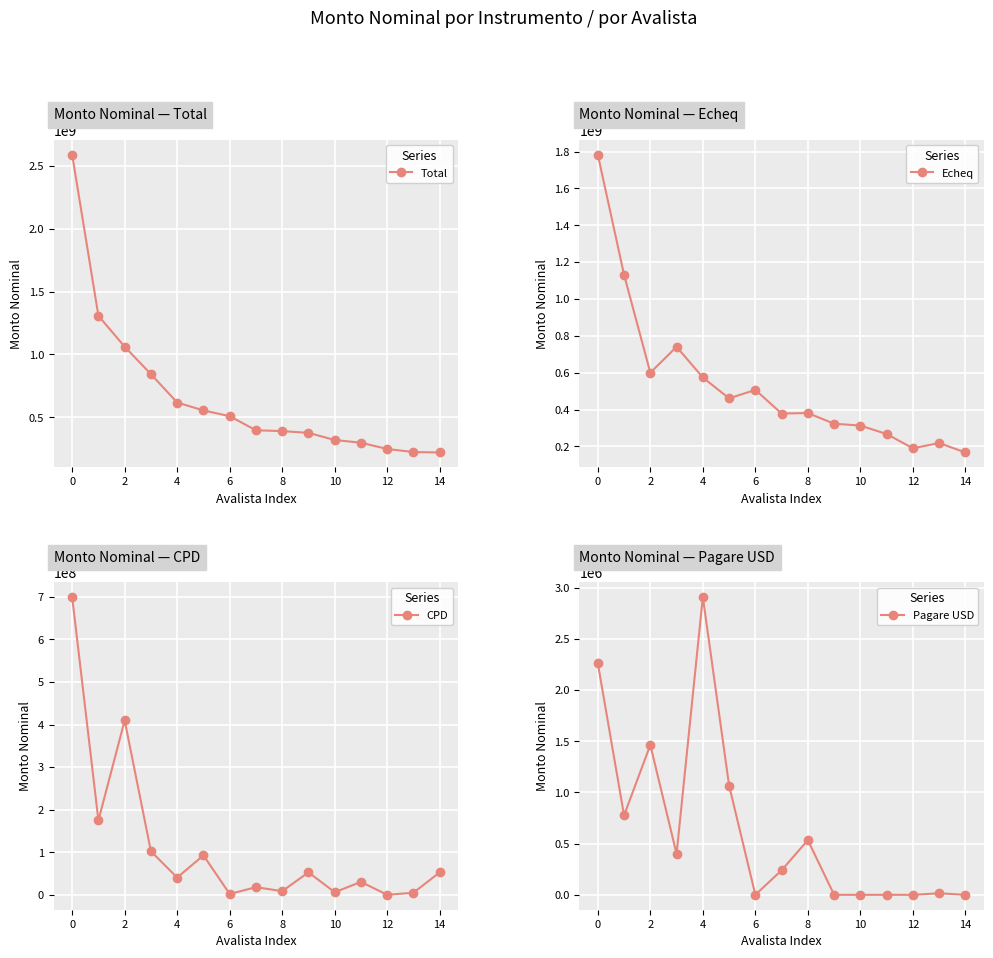

What are all the series names shown in the legend?

Total, Echeq, CPD, Pagare USD